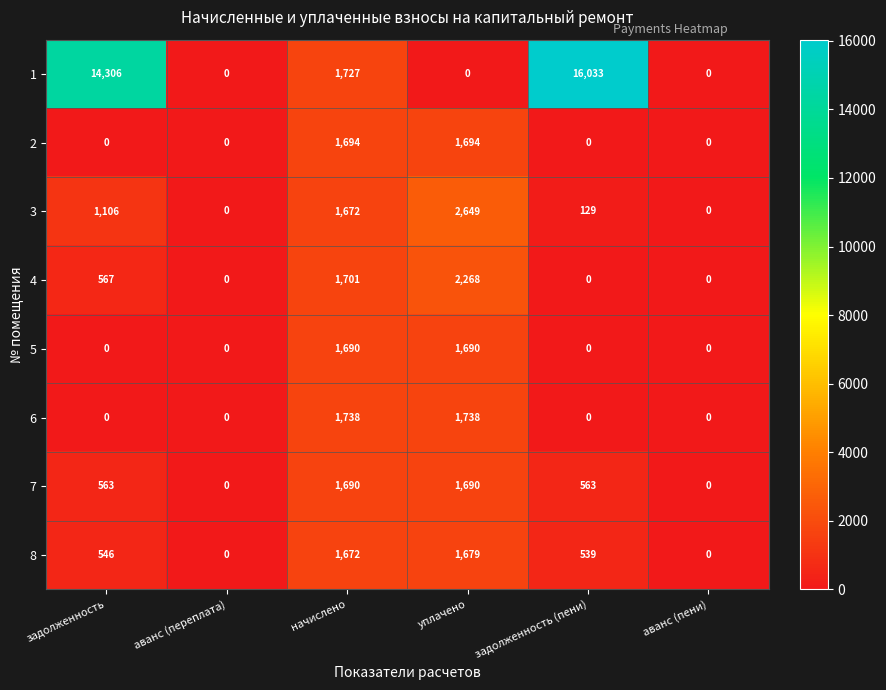

What is the difference between the highest and lowest values at задолженность (пени)?

16033